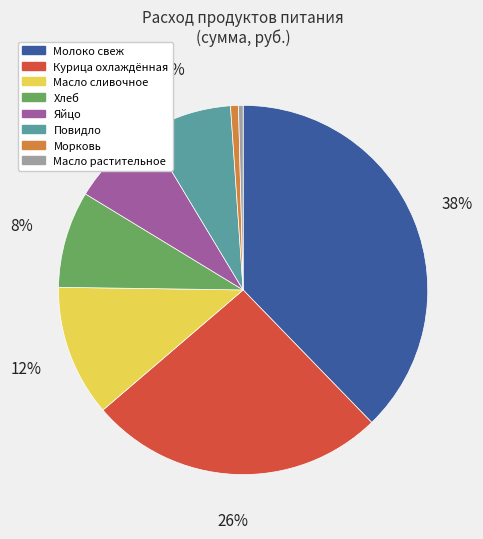

Between Хлеб and Молоко свеж, which is larger?

Молоко свеж